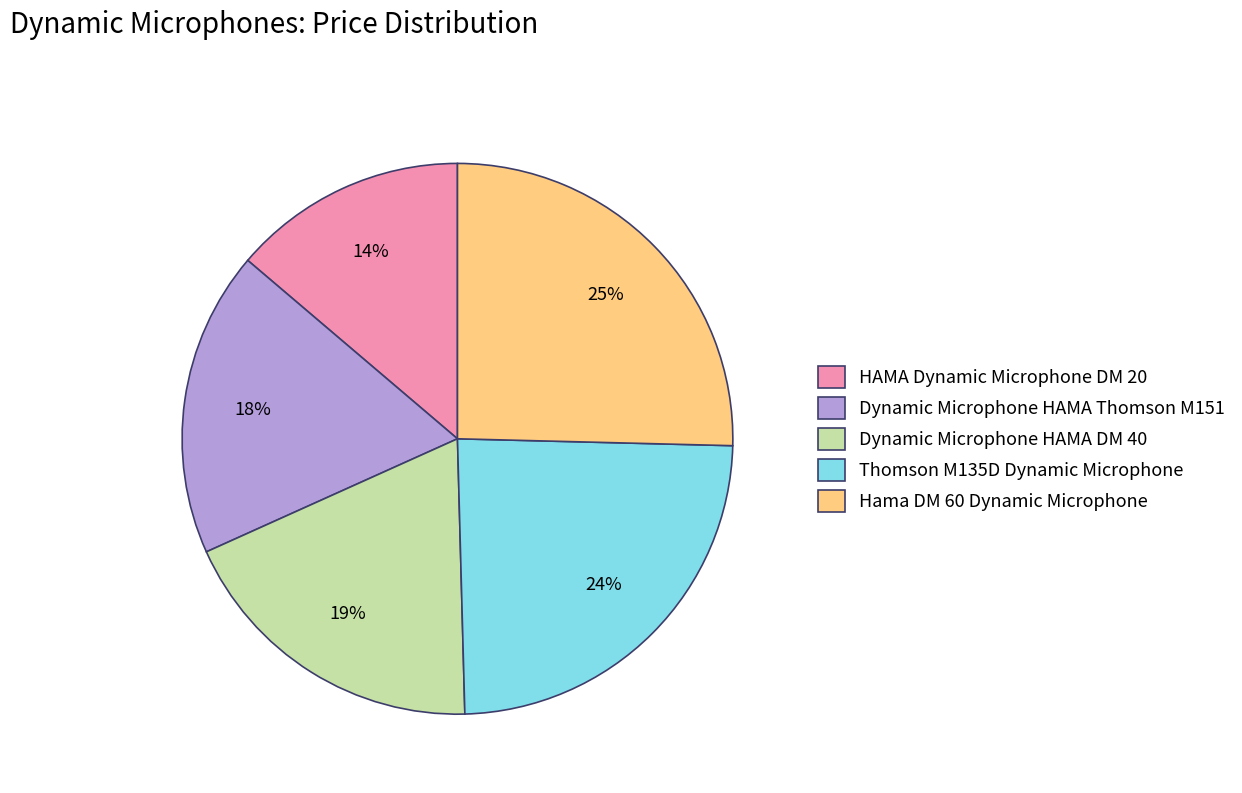

Does Hama DM 60 Dynamic Microphone account for over 50% of the chart?

No